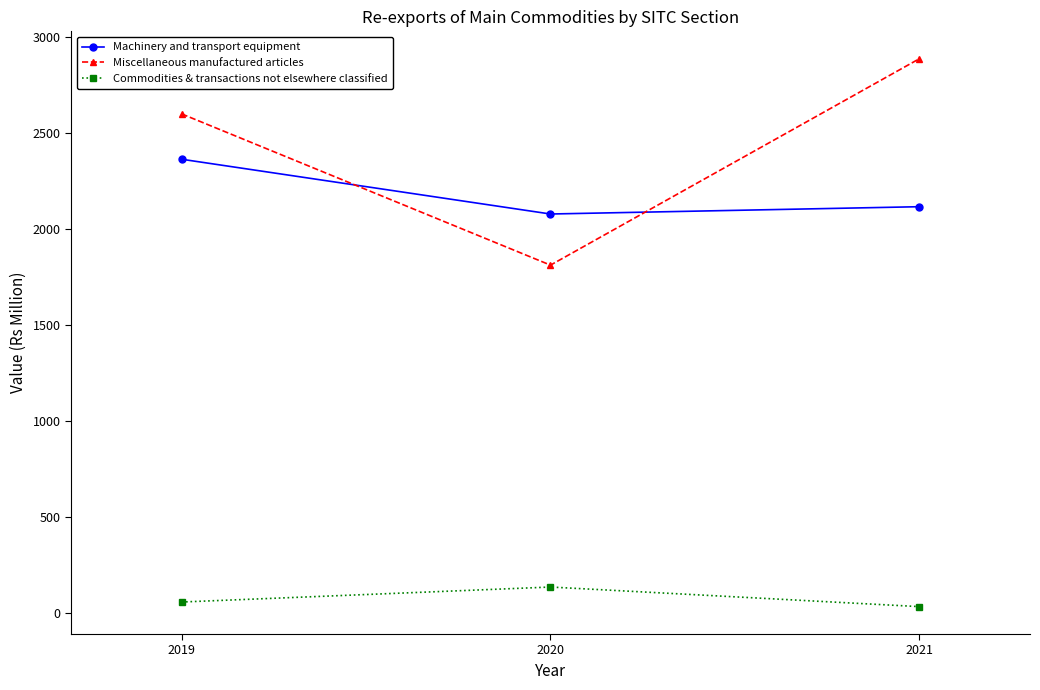

True or false: Machinery and transport equipment has a value of 2078 at 2020.

True